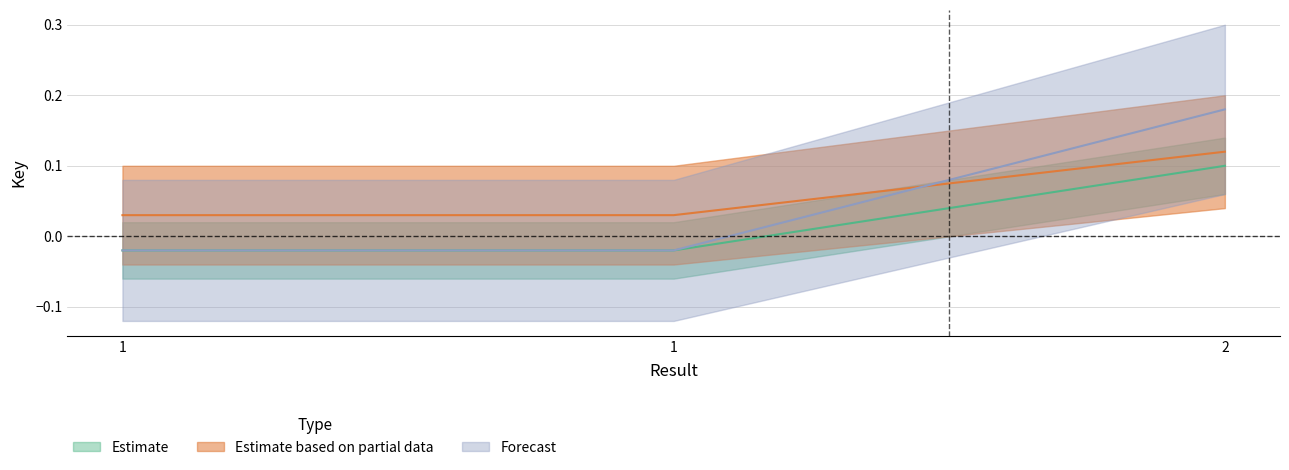

How many lines are shown in the chart?

3